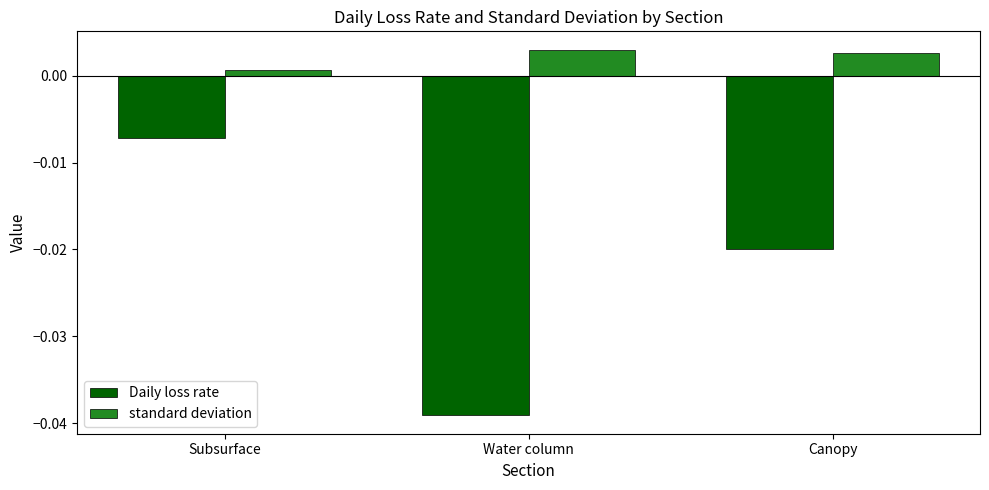

Which category has the lowest value in the Daily loss rate series?

Water column